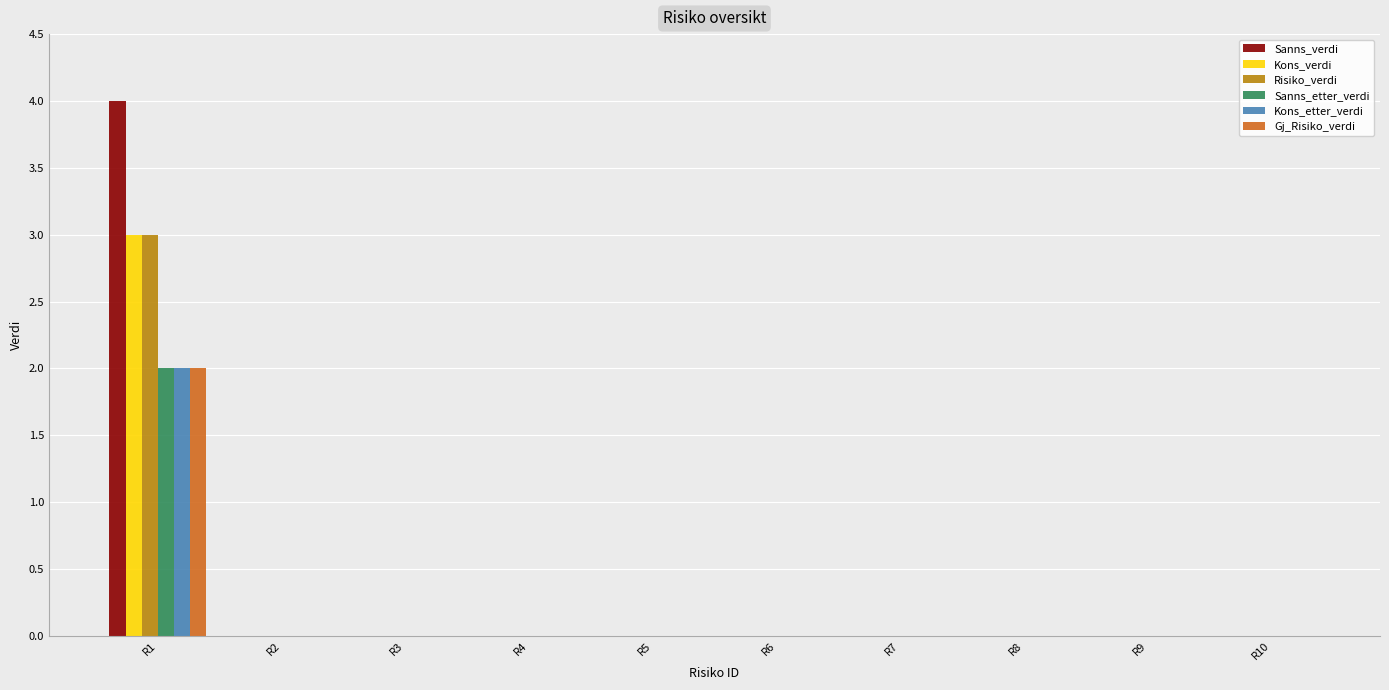

Reading right to left, transcribe all the data shown in this chart.

Sanns_verdi: R10=0	R9=0	R8=0	R7=0	R6=0	R5=0	R4=0	R3=0	R2=0	R1=4
Kons_verdi: R10=0	R9=0	R8=0	R7=0	R6=0	R5=0	R4=0	R3=0	R2=0	R1=3
Risiko_verdi: R10=0	R9=0	R8=0	R7=0	R6=0	R5=0	R4=0	R3=0	R2=0	R1=3
Sanns_etter_verdi: R10=0	R9=0	R8=0	R7=0	R6=0	R5=0	R4=0	R3=0	R2=0	R1=2
Kons_etter_verdi: R10=0	R9=0	R8=0	R7=0	R6=0	R5=0	R4=0	R3=0	R2=0	R1=2
Gj_Risiko_verdi: R10=0	R9=0	R8=0	R7=0	R6=0	R5=0	R4=0	R3=0	R2=0	R1=2